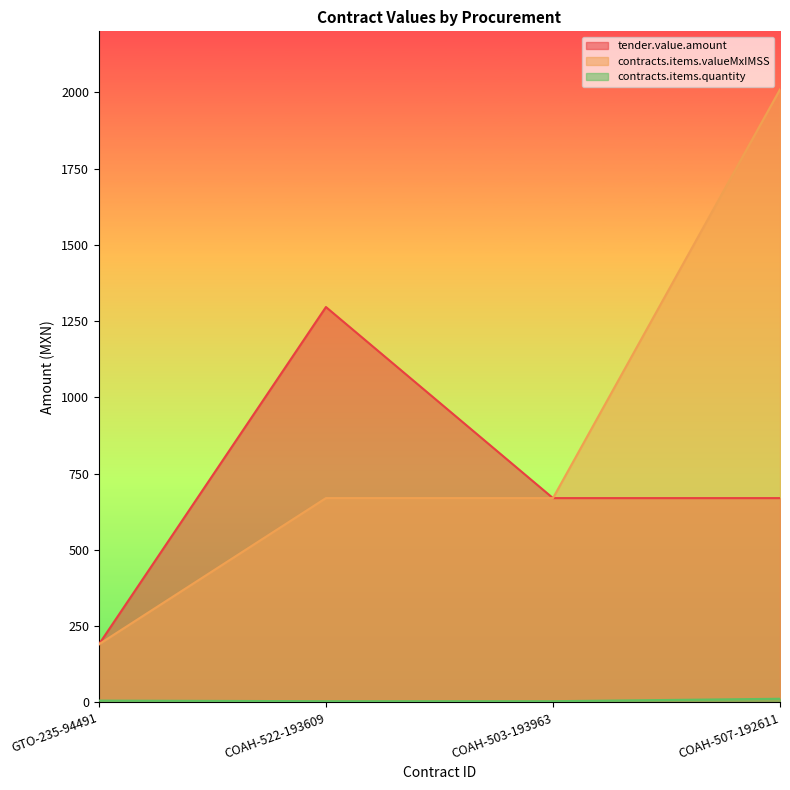

What is the label of the 1st point from the left?

GTO-235-94491